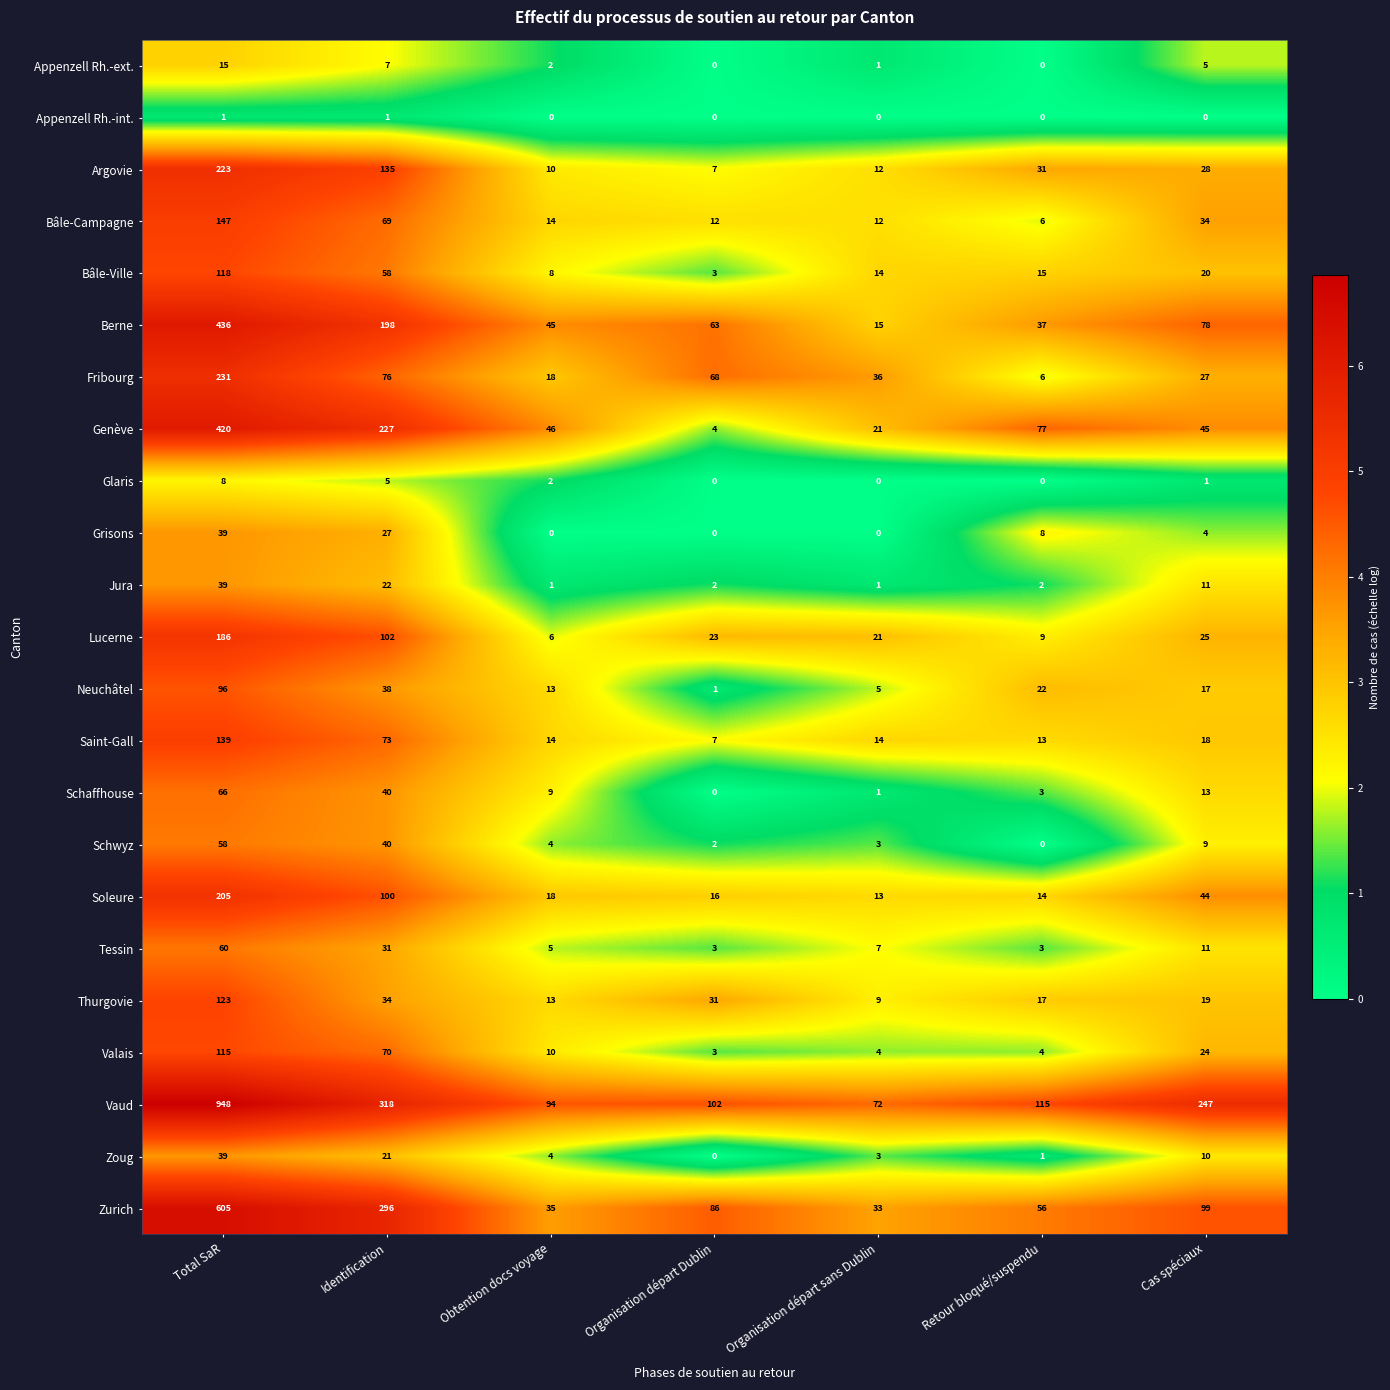

At how many categories does at least one series exceed 0?

7